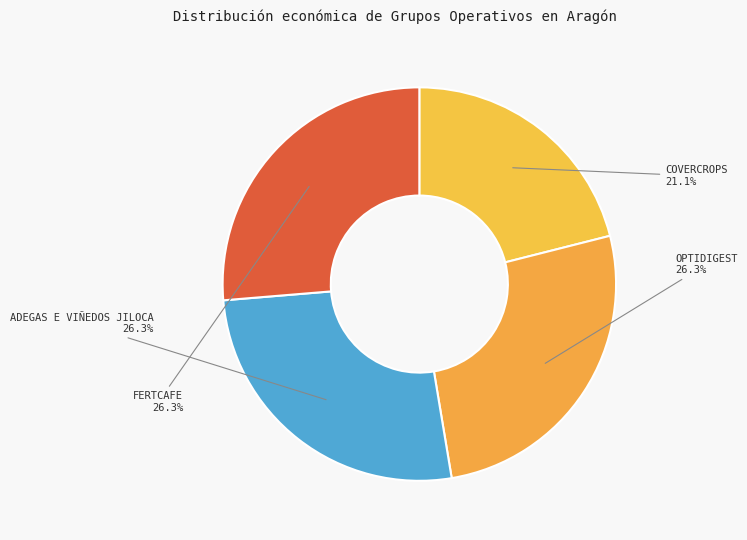

Between FERTCAFE and COVERCROPS, which is larger?

FERTCAFE